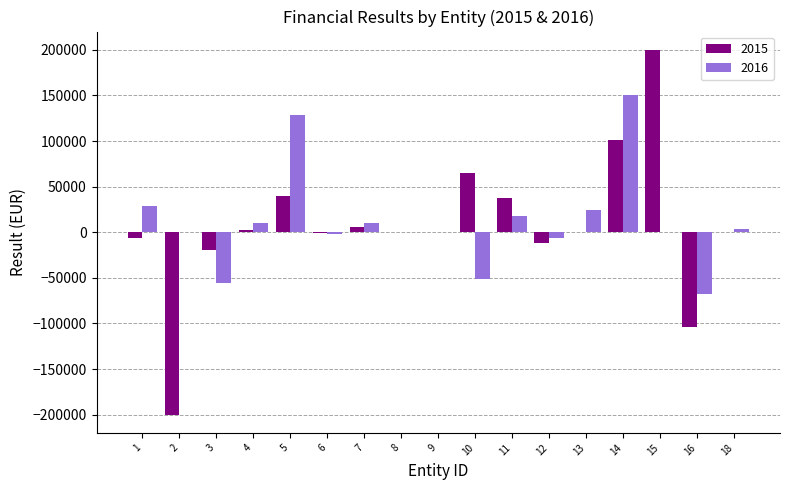

What is the maximum value shown in the chart?

200000